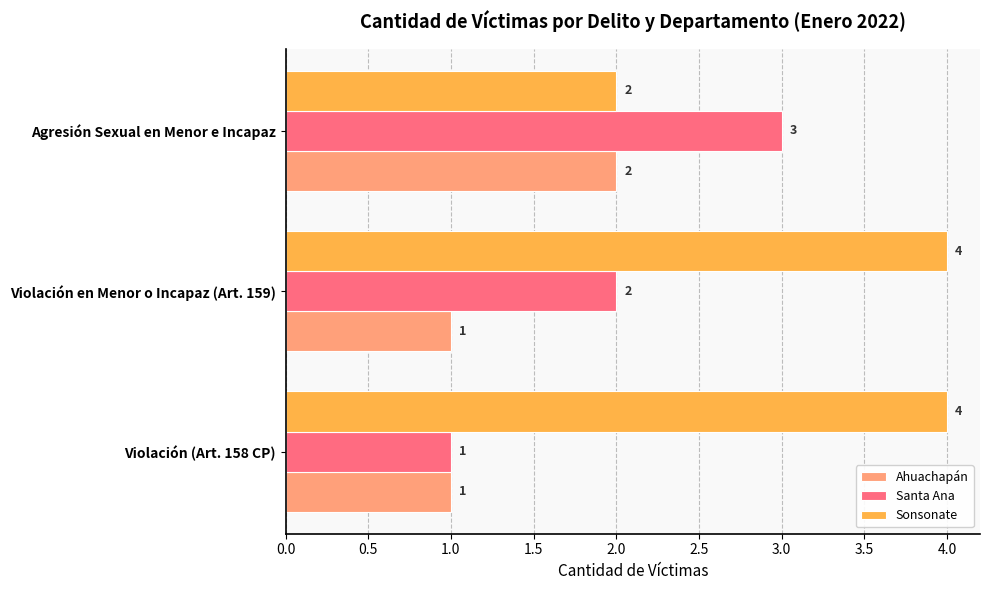

Which series has the largest total across all categories?

Sonsonate